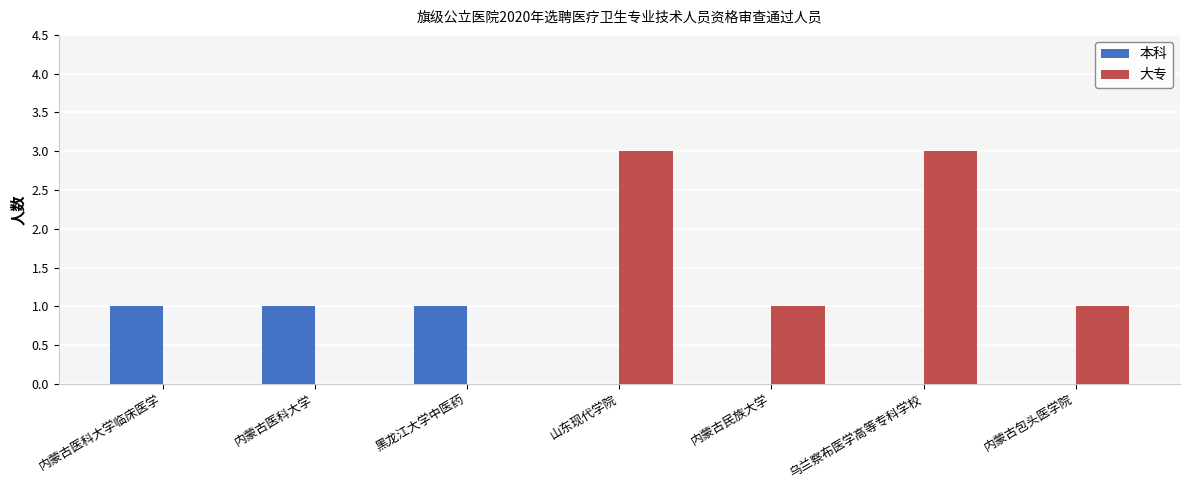

Read the 大专 value at 山东现代学院.

3